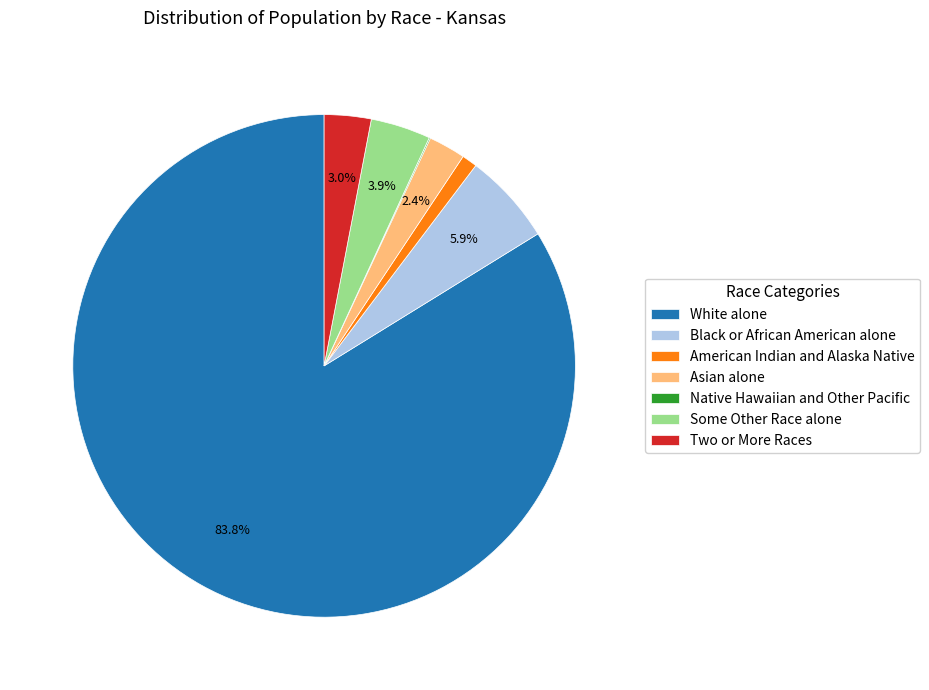

Is the sum of Some Other Race alone and Black or African American alone greater than half?

No